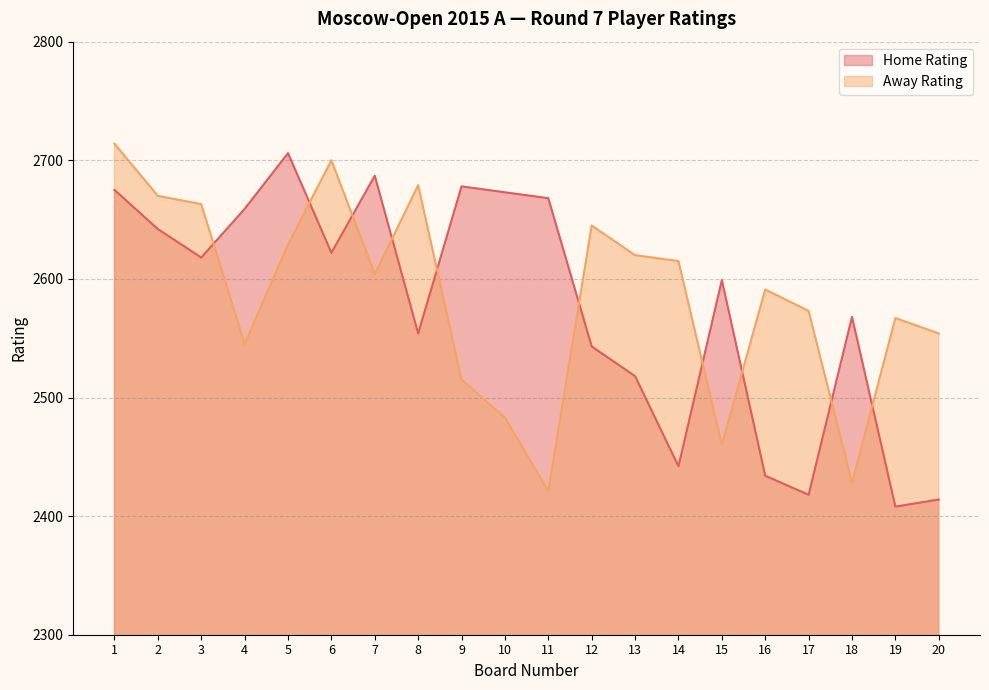

How many lines are shown in the chart?

2